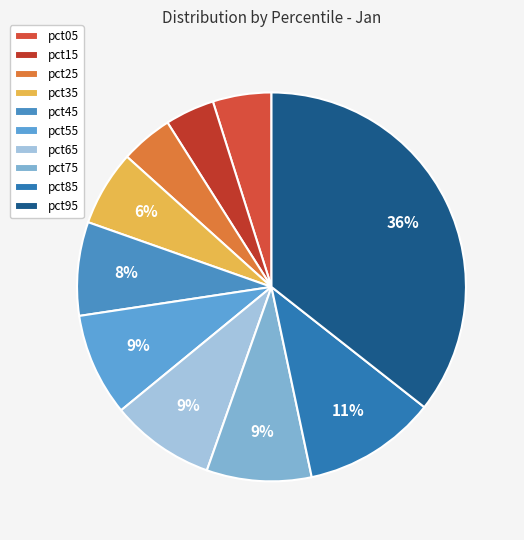

How many segments does this pie chart have?

10